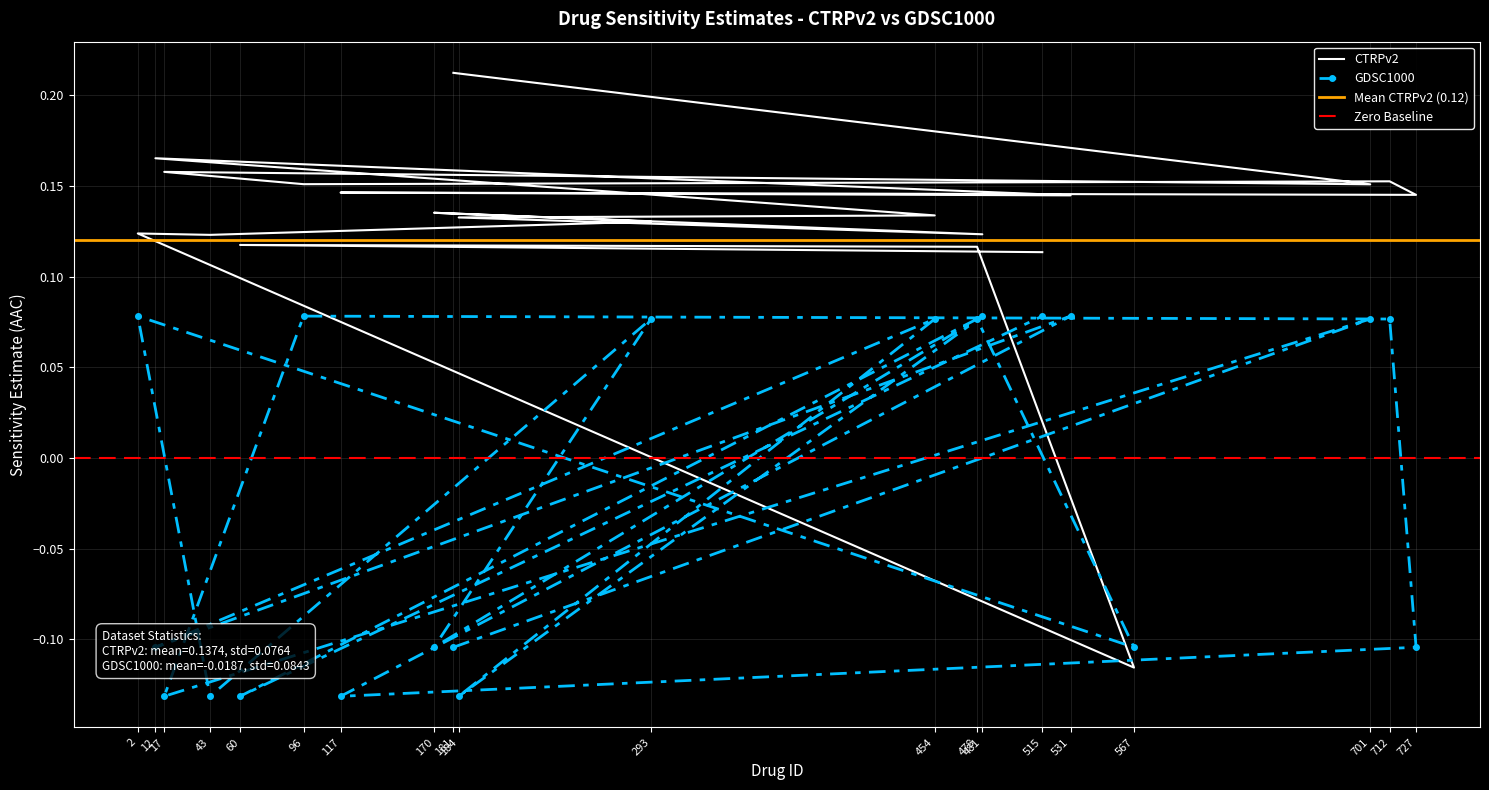

Where do GDSC1000 and CTRPv2 first cross each other?

2 and 567